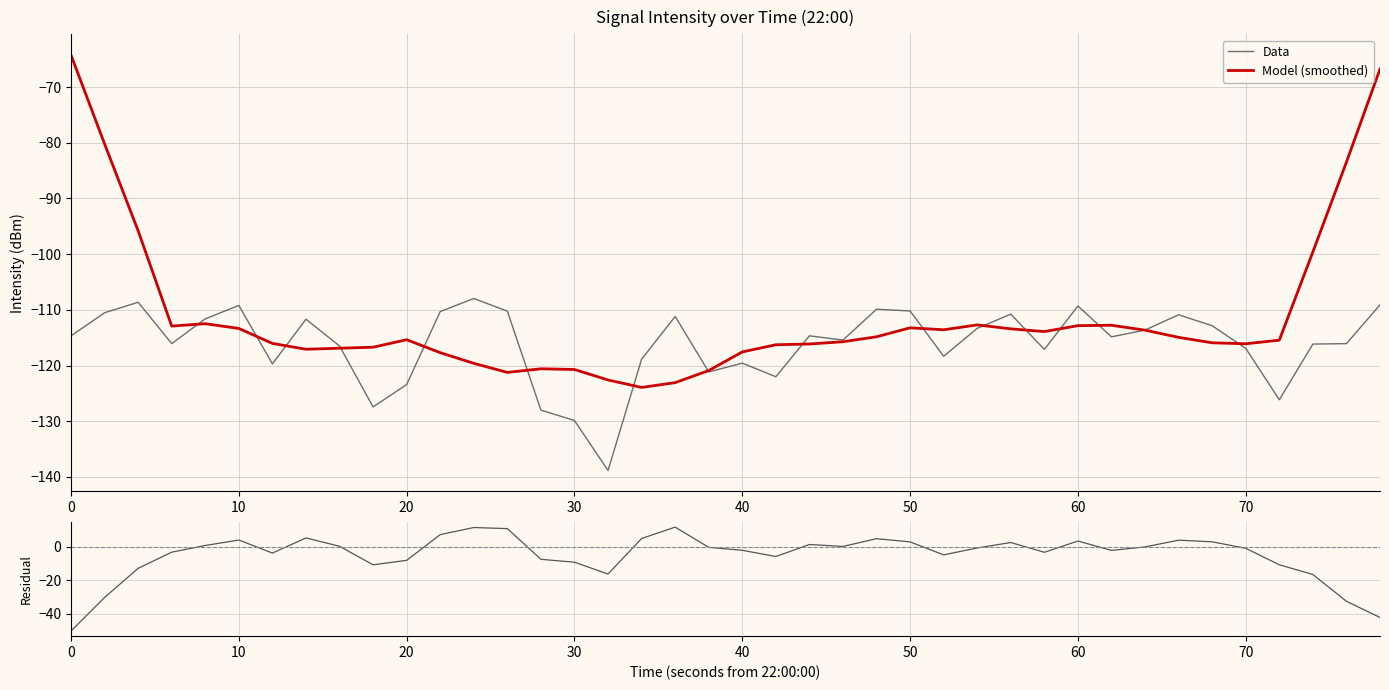

What is the lowest value of the Model (smoothed) series?

-123.9